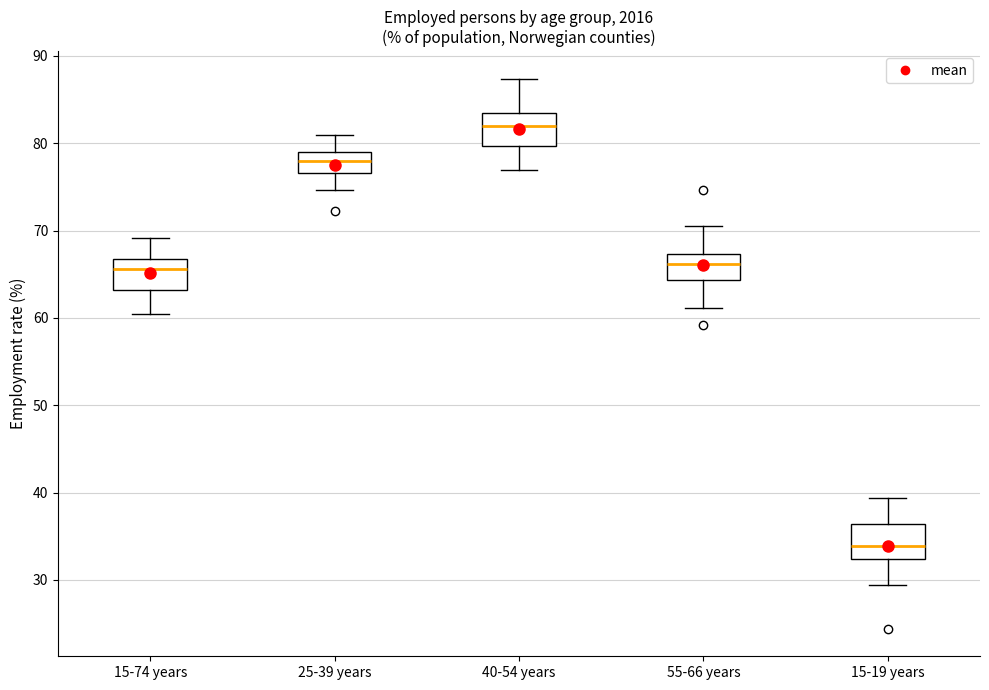

Reading left to right, read every box against the y-axis: the position of its median line, the range the box covers, and the ends of its whiskers. The values are not printed on the chart, so give them approximately, as read against the axis.

15-74 years: median 66, box 63 to 67, whiskers 61 to 69
25-39 years: median 78, box 77 to 79, whiskers 75 to 81
40-54 years: median 82, box 80 to 84, whiskers 77 to 87
55-66 years: median 66, box 64 to 67, whiskers 61 to 71
15-19 years: median 34, box 32 to 36, whiskers 29 to 39